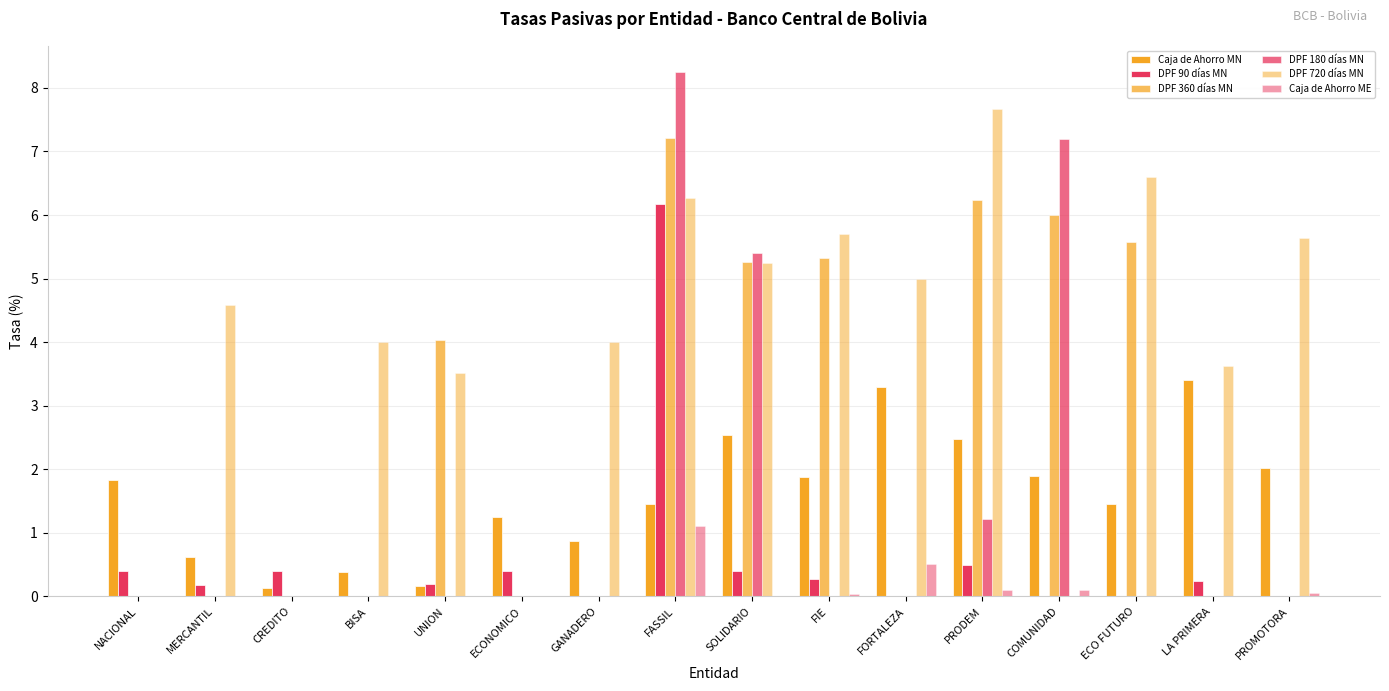

Is it true that DPF 360 días MN equals 2.4 at FORTALEZA?

False